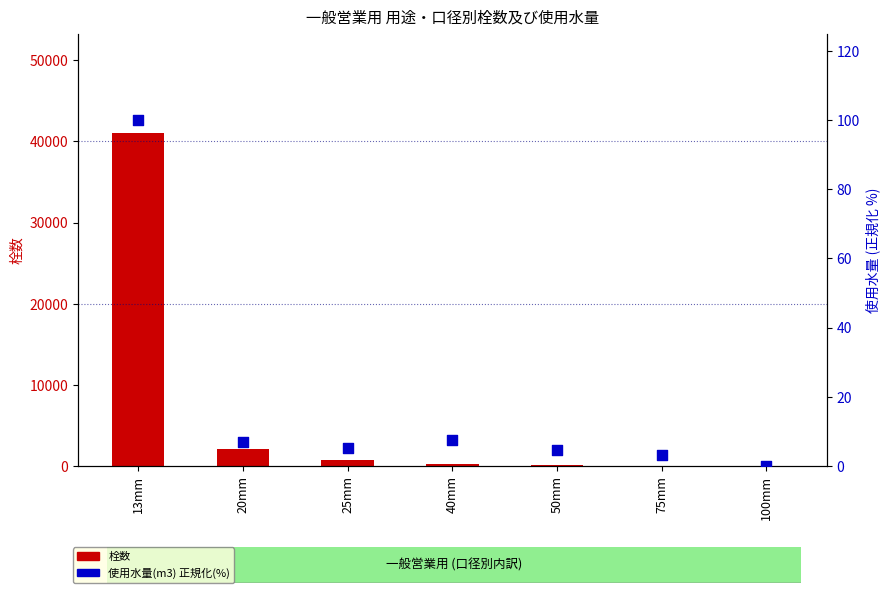

Which series has the largest total across all categories?

栓数